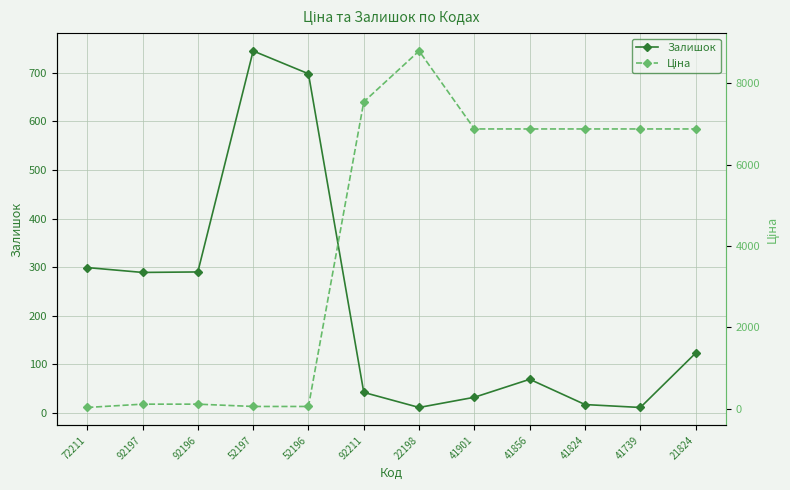

How many intersections are there between Залишок and Ціна?

1